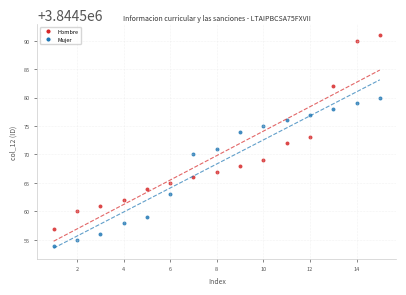

What is the X range (max minus min) for the scatter plot?

14